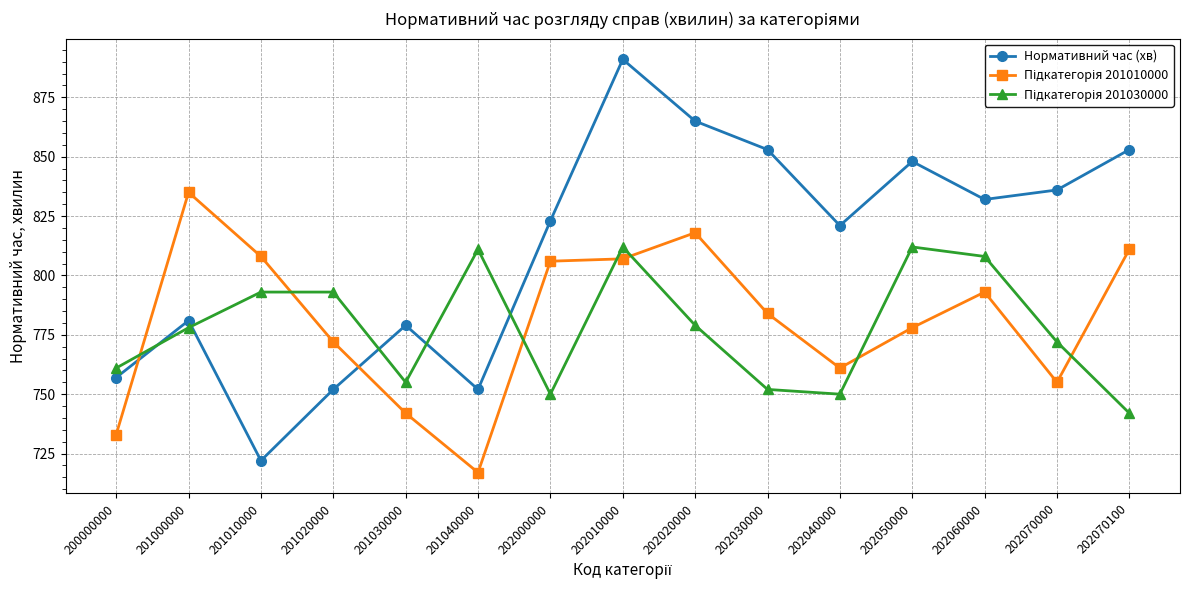

Is it true that Нормативний час (хв) equals 1186 at 200000000?

False